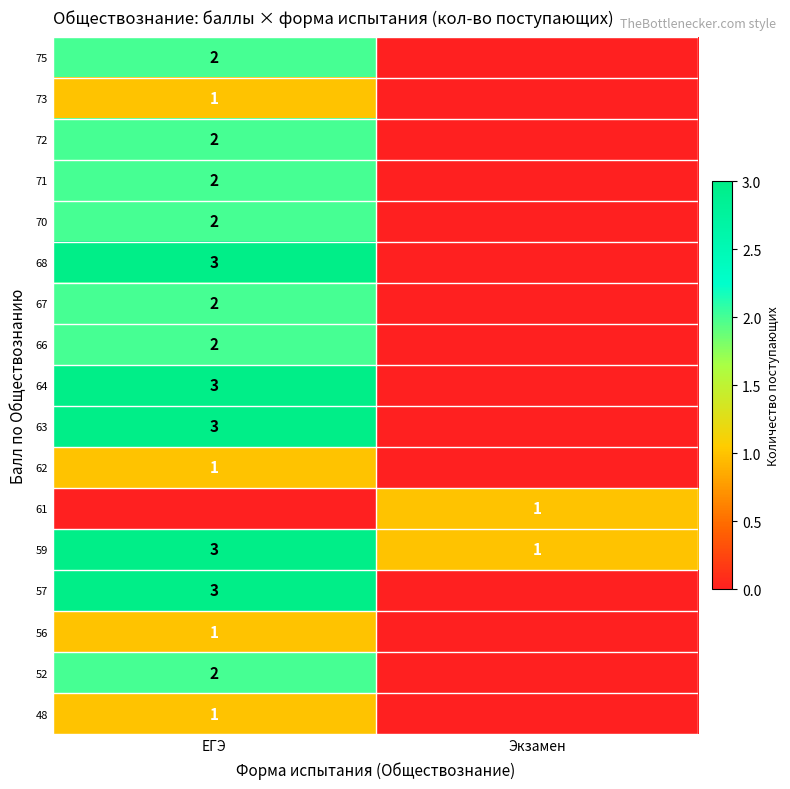

How many positive values does the 52 series have?

1